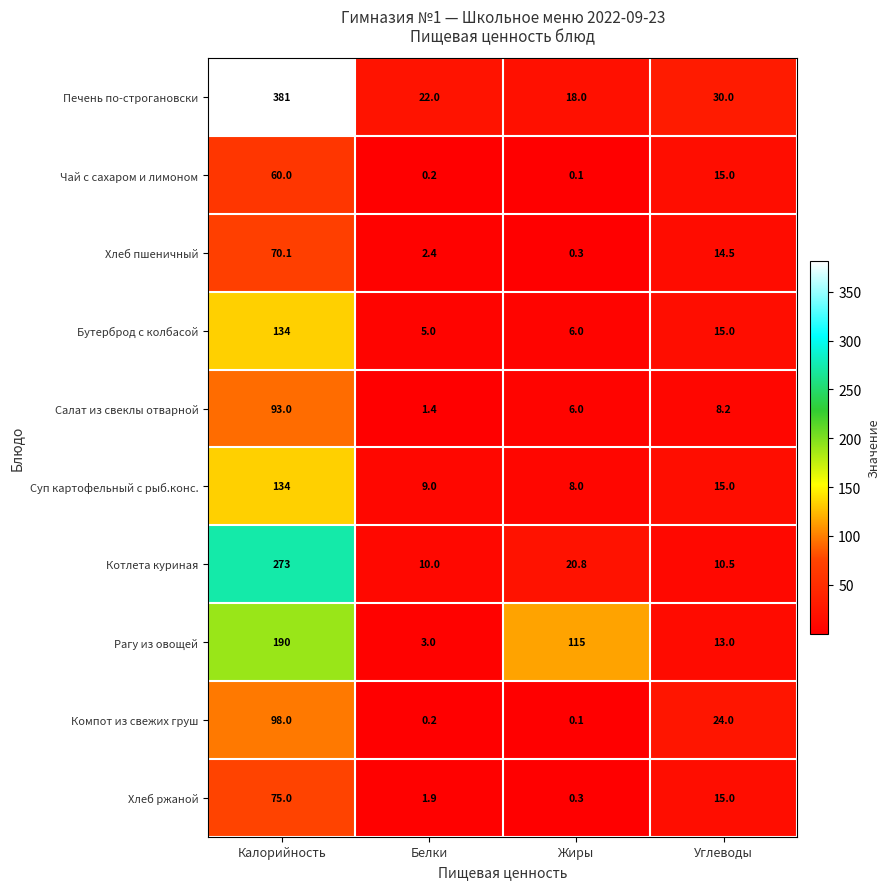

Count the number of data series in this chart.

10